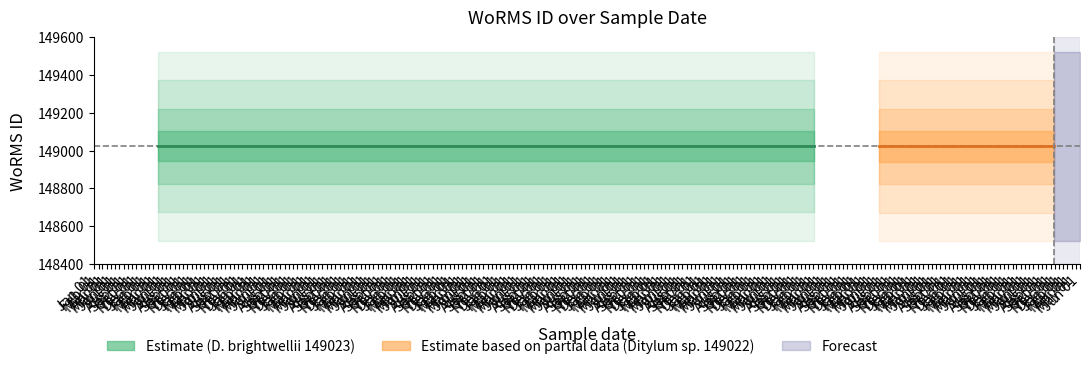

At which category is the sum across all series the highest?

Jan 01